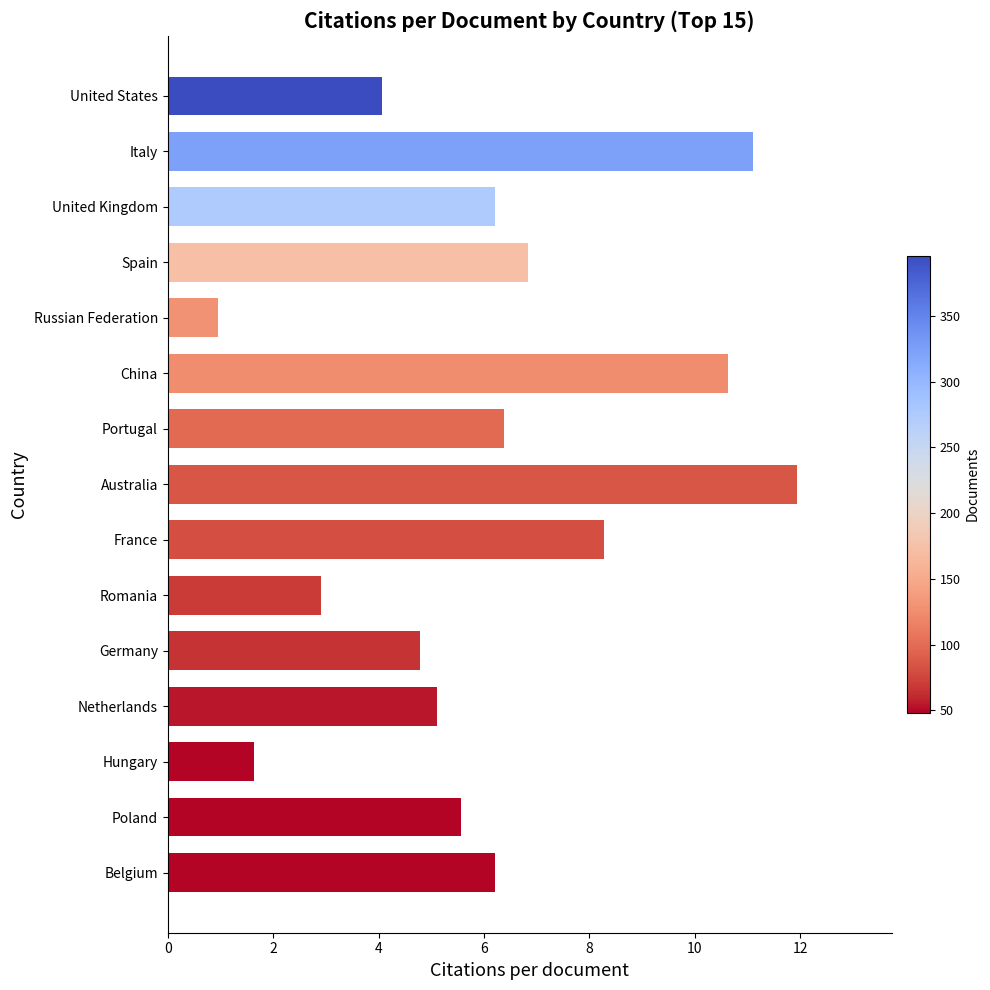

What is the difference between the maximum and minimum values?

11.0